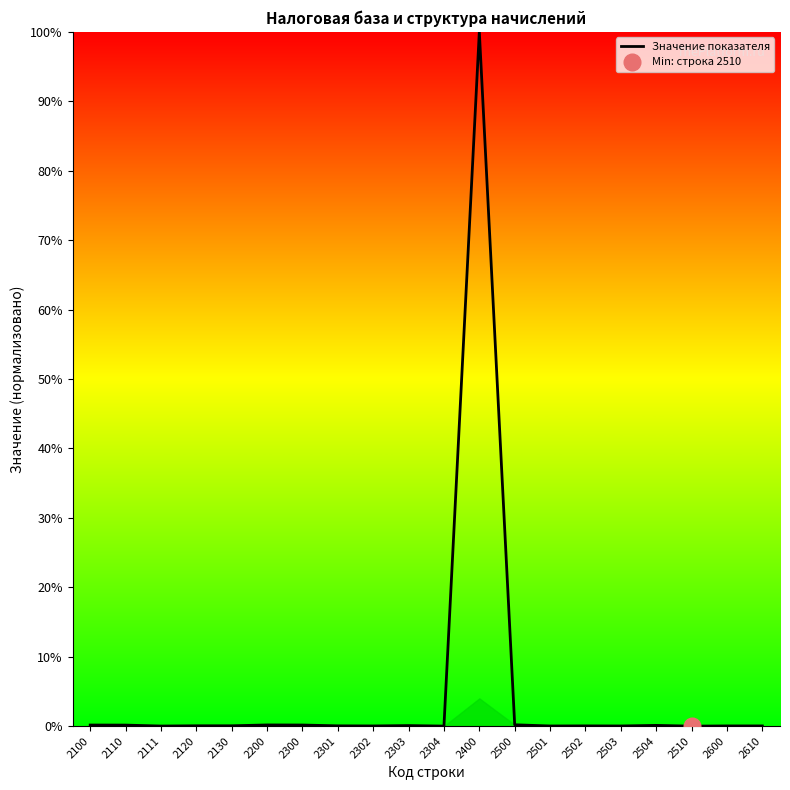

The chart shows a value of 0.2 at 2200. True or false?

False